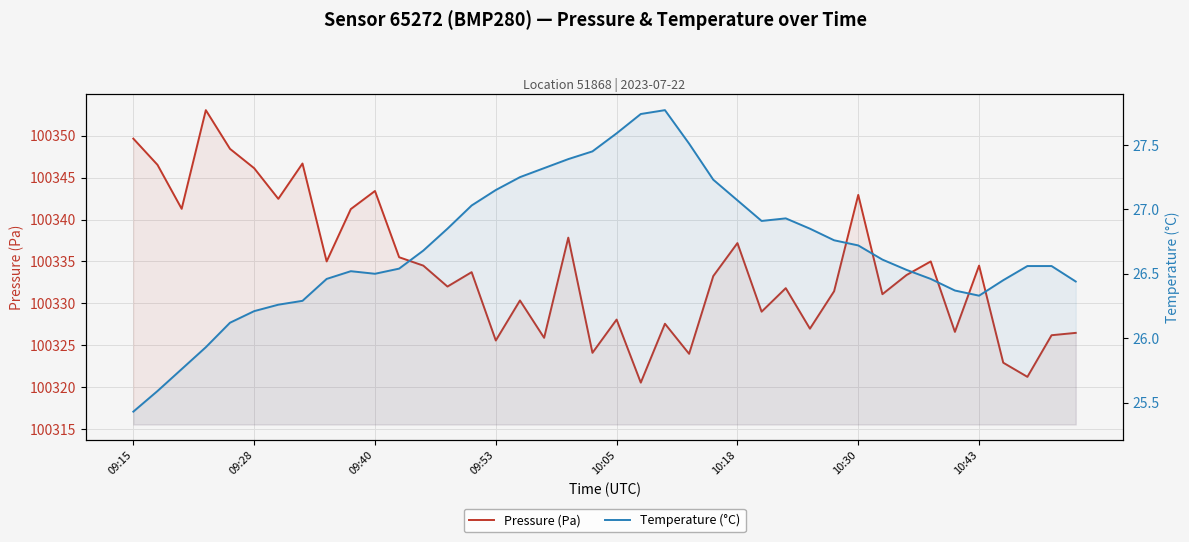

What is the spread (max minus min) of values at 38?

100299.6